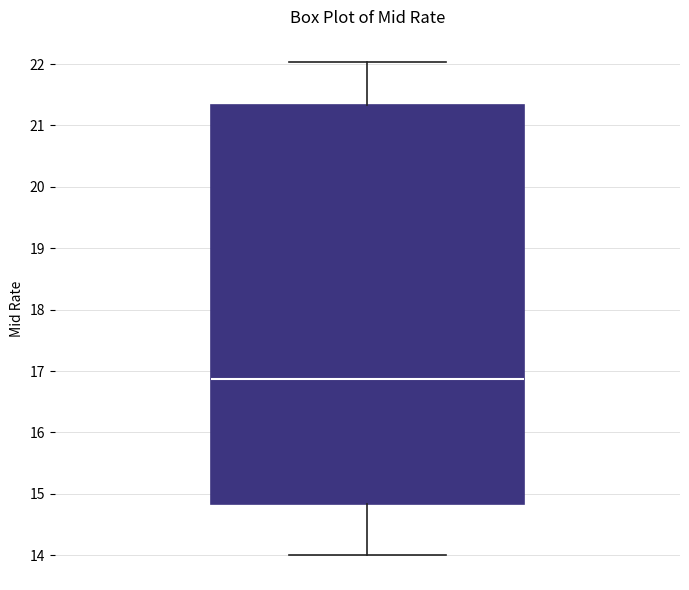

Read this box plot against the y-axis: the position of the median line, the range covered by the box, and the ends of both whiskers. The values are not printed on the chart, so give them approximately, as read against the axis.

median 16.9, box 14.8 to 21.3, whiskers 14.0 to 22.0